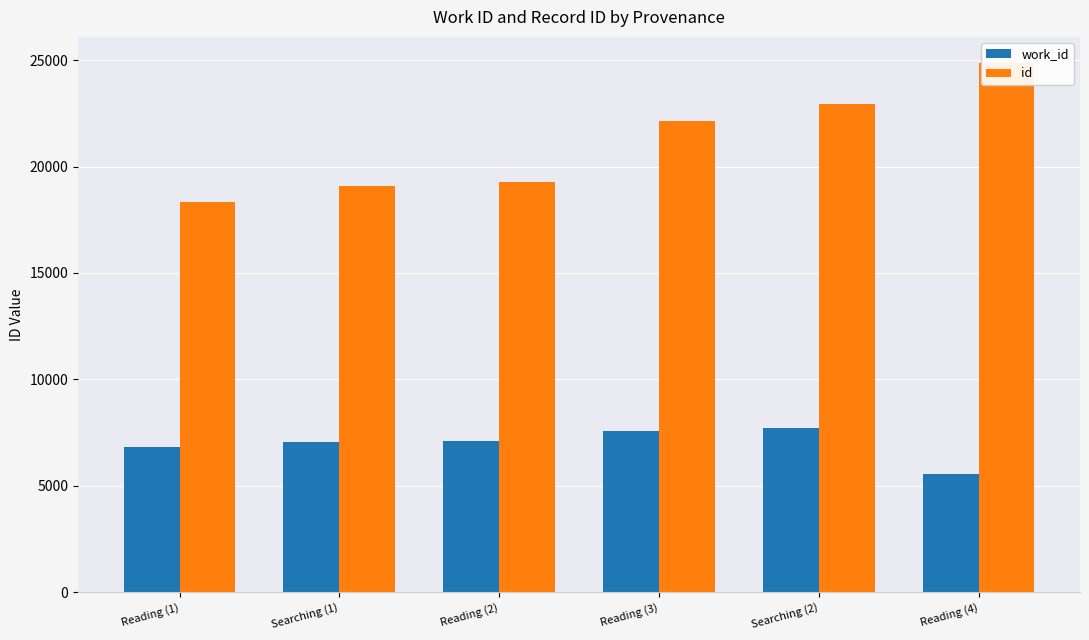

Which series has the largest range (max minus min)?

id